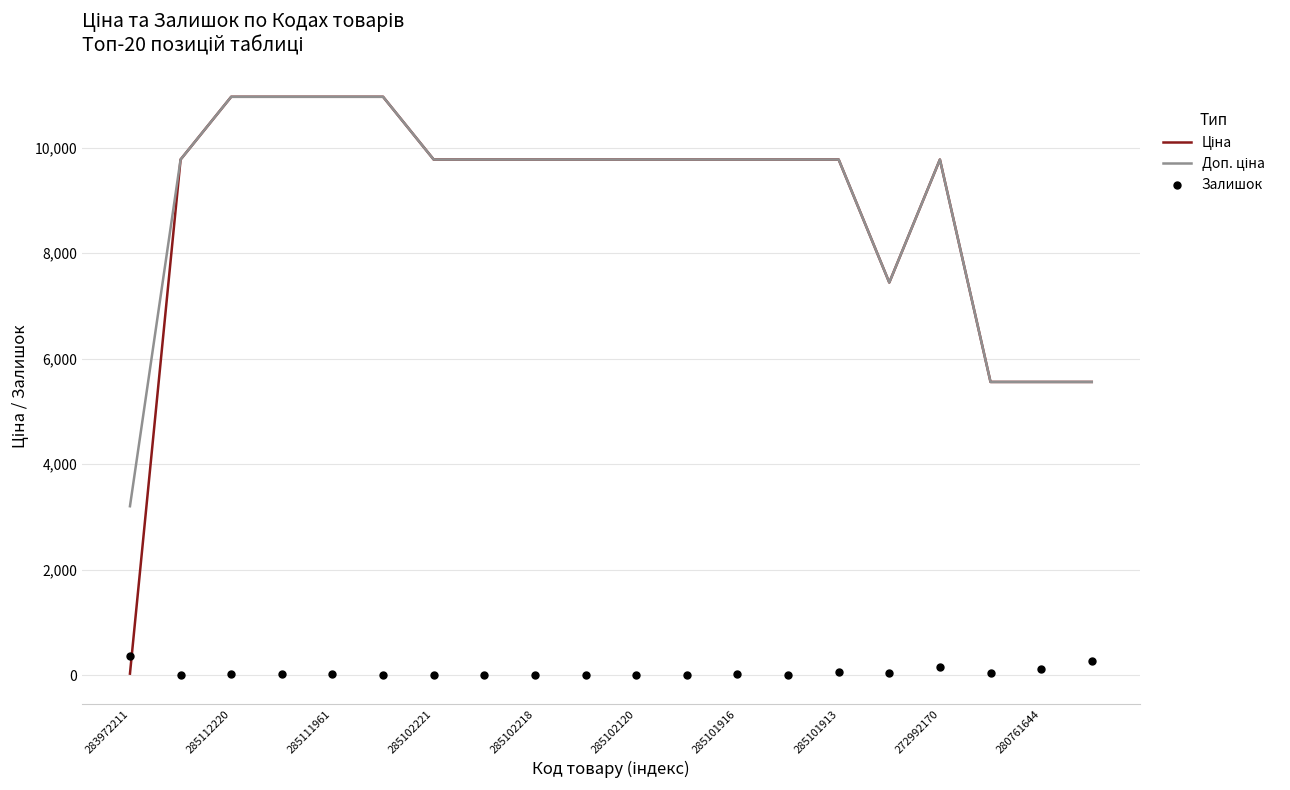

Which series has the widest spread of Y values?

Ціна